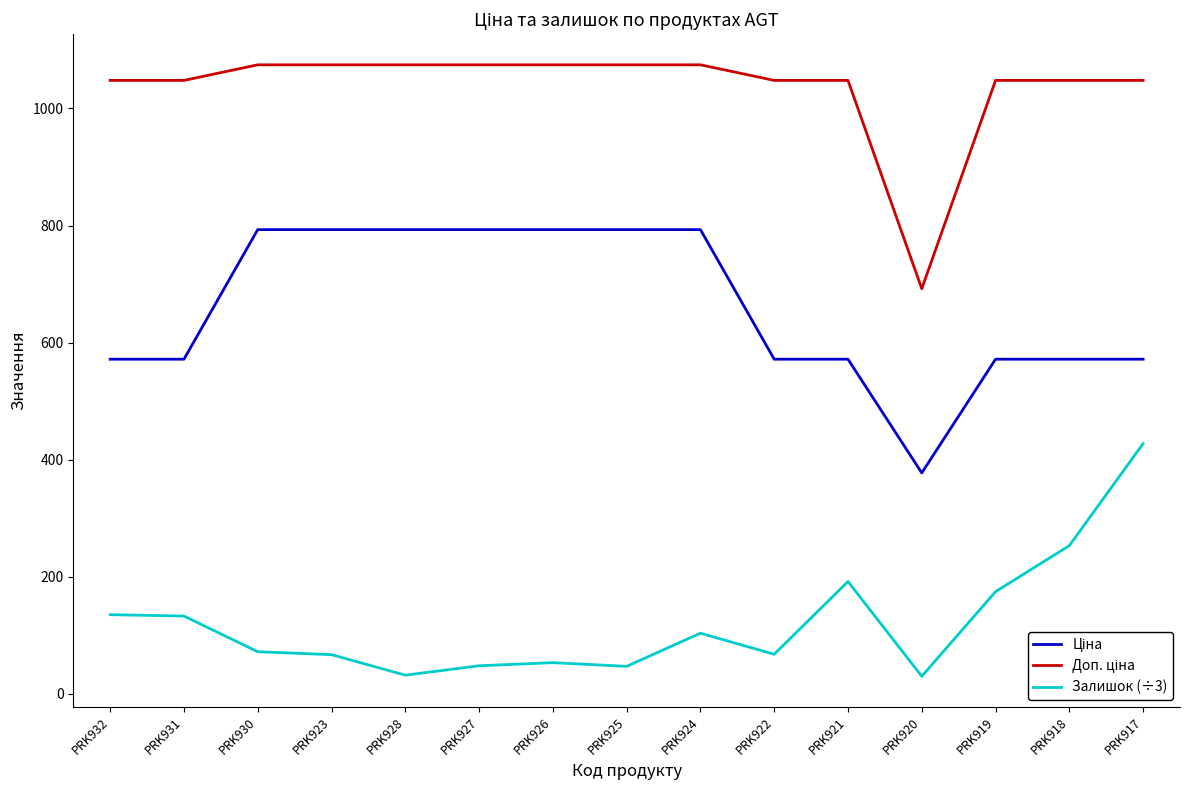

At which category is the sum across all series the highest?

PRK917